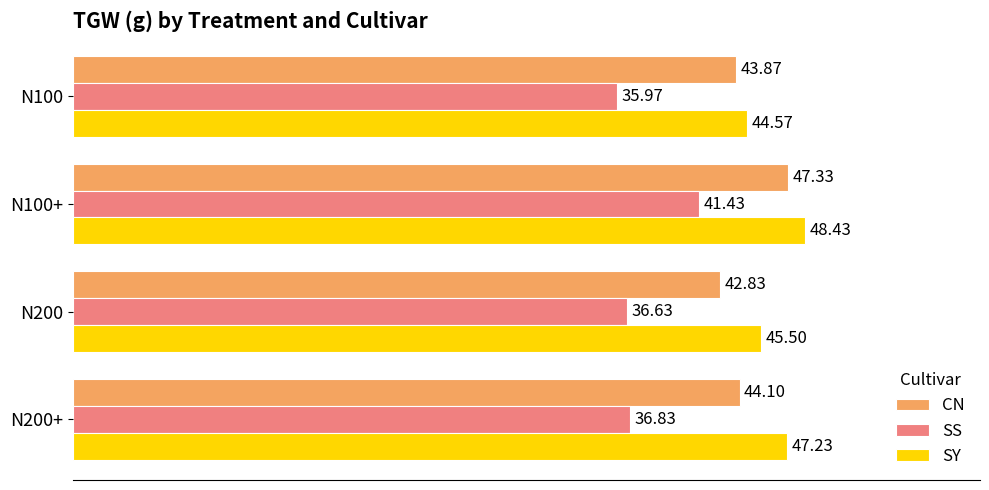

At which category is the sum across all series the highest?

N100+